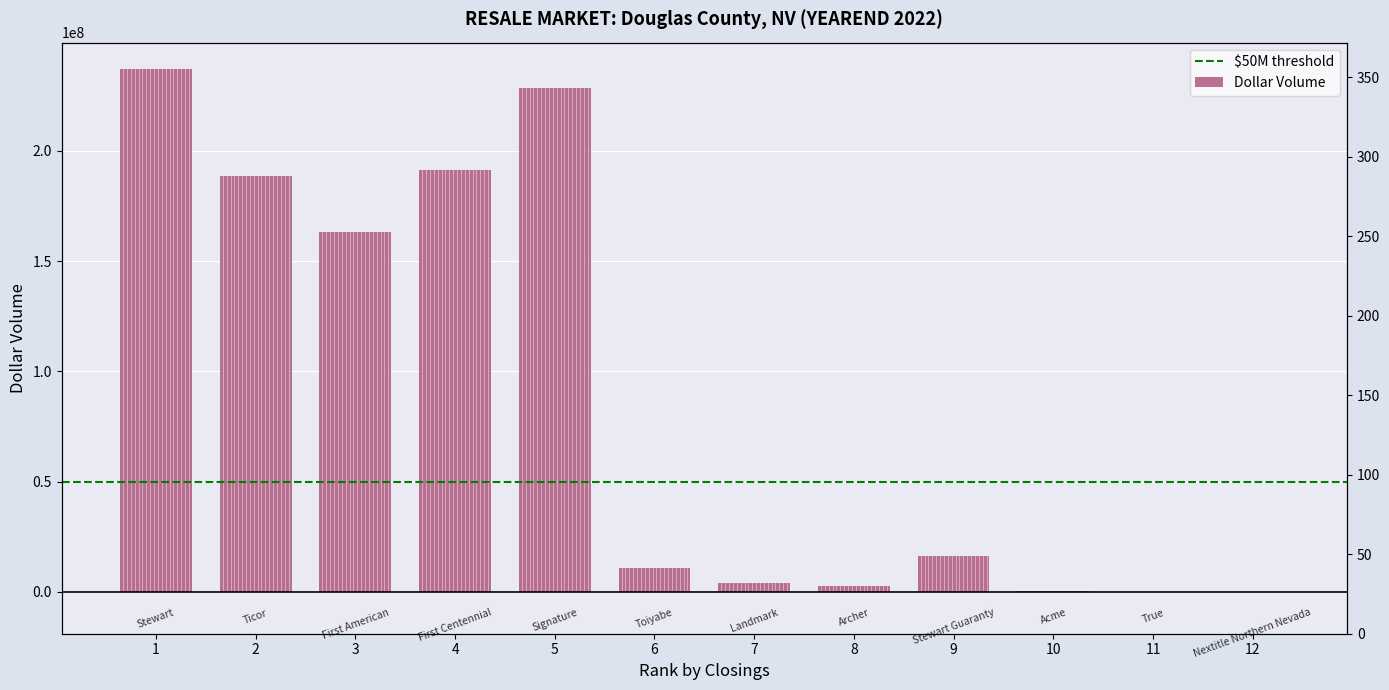

The value of Dollar Volume at 4 is 133114498.6. True or false?

False